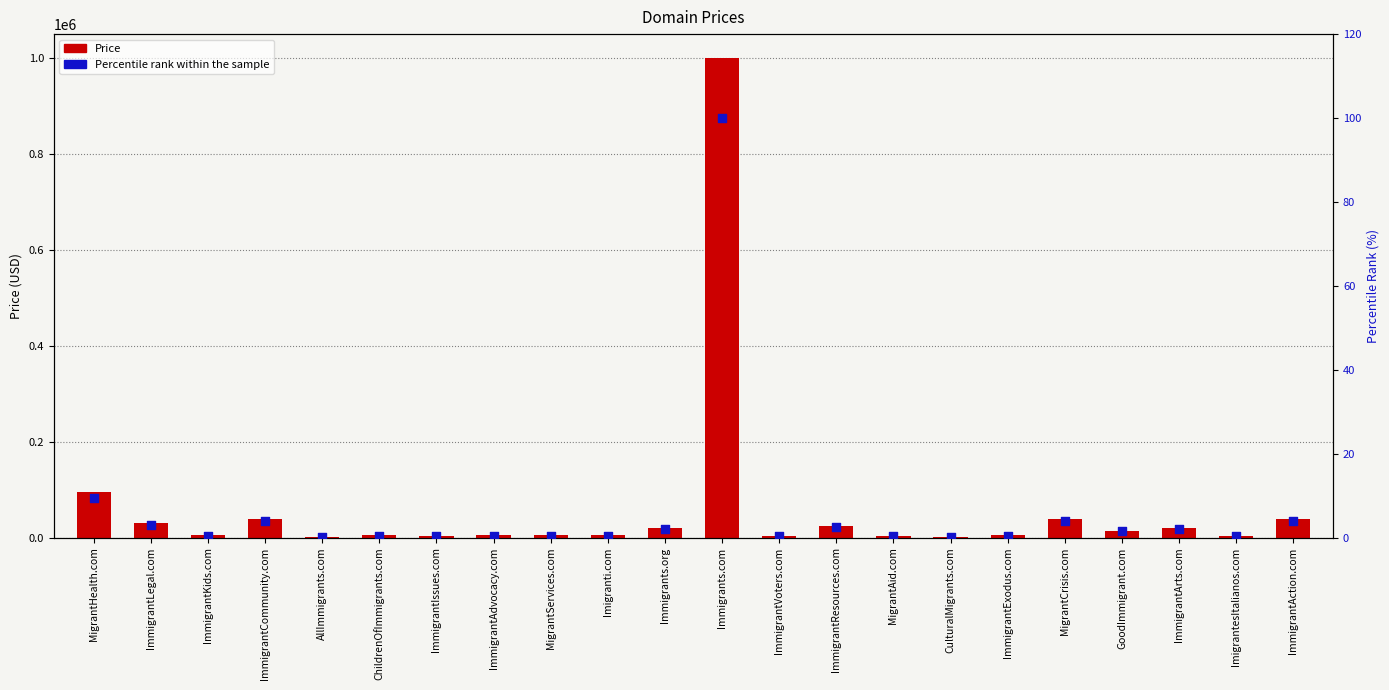

Which series has the largest Y range (max minus min)?

Price